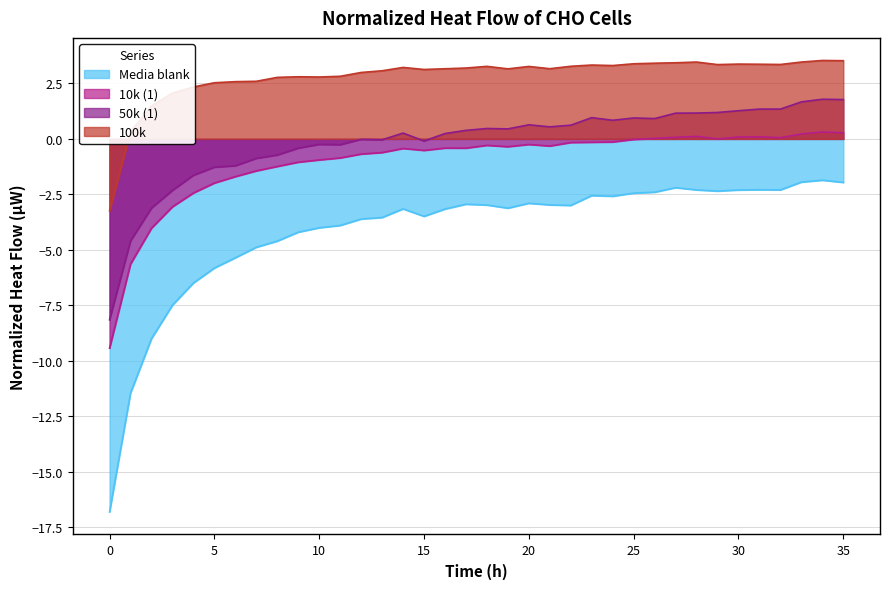

Is it true that 10k (1) equals -1.7 at 10?

False